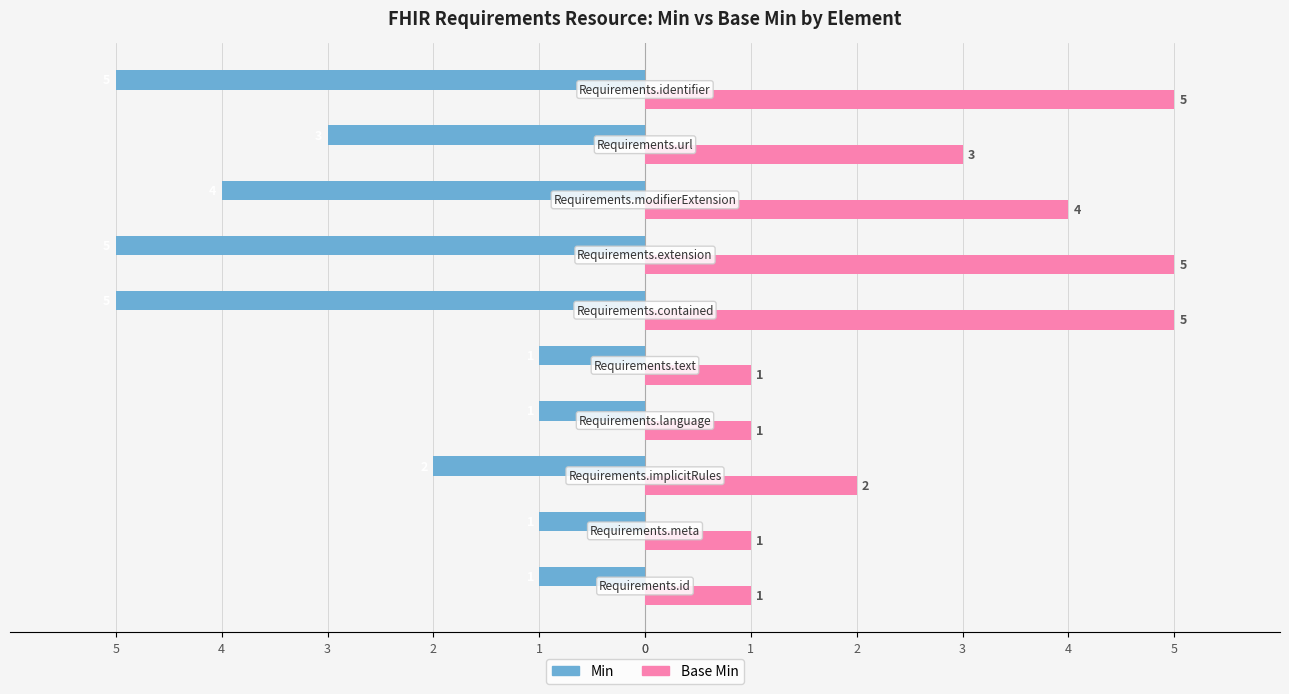

What are all the series names shown in the legend?

Min, Base Min